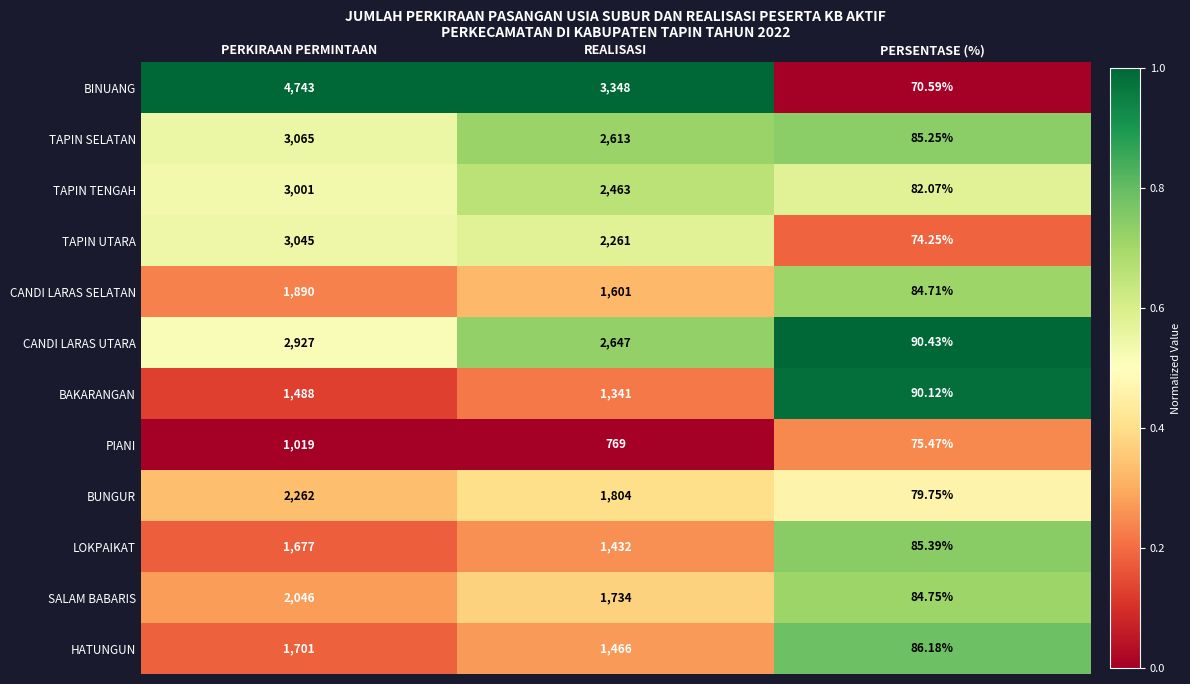

At which category is the sum across all series the highest?

PERKIRAAN PERMINTAAN